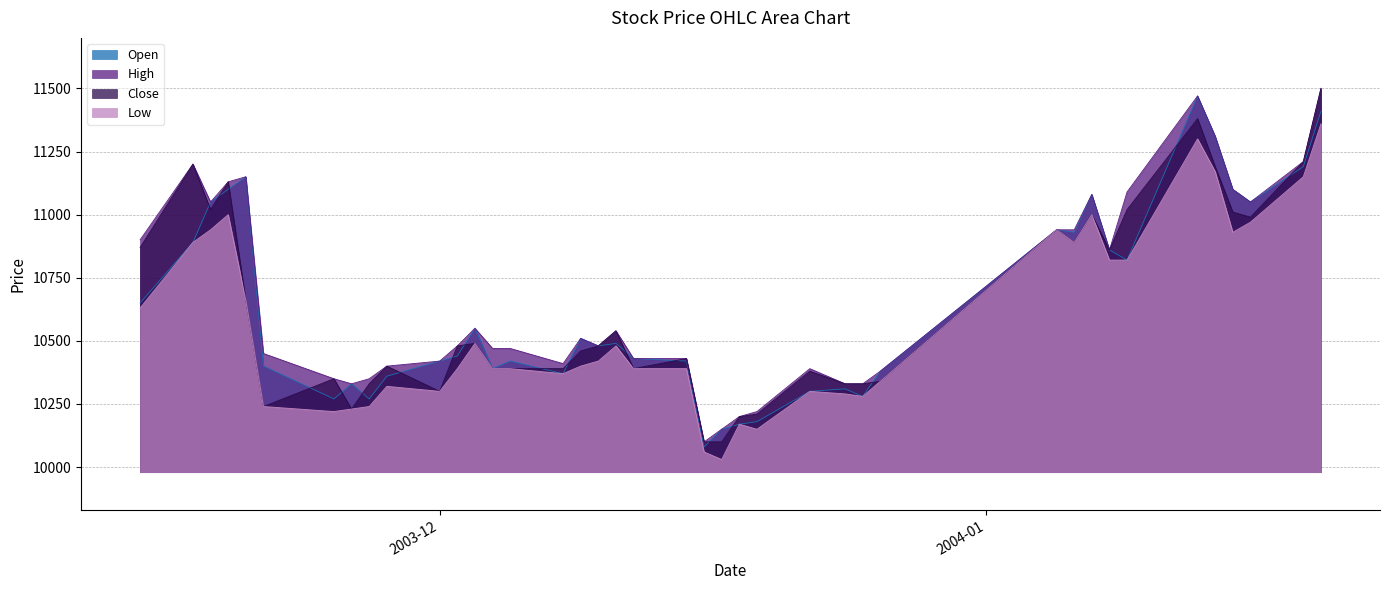

What is the lowest value of the Low series?

10030